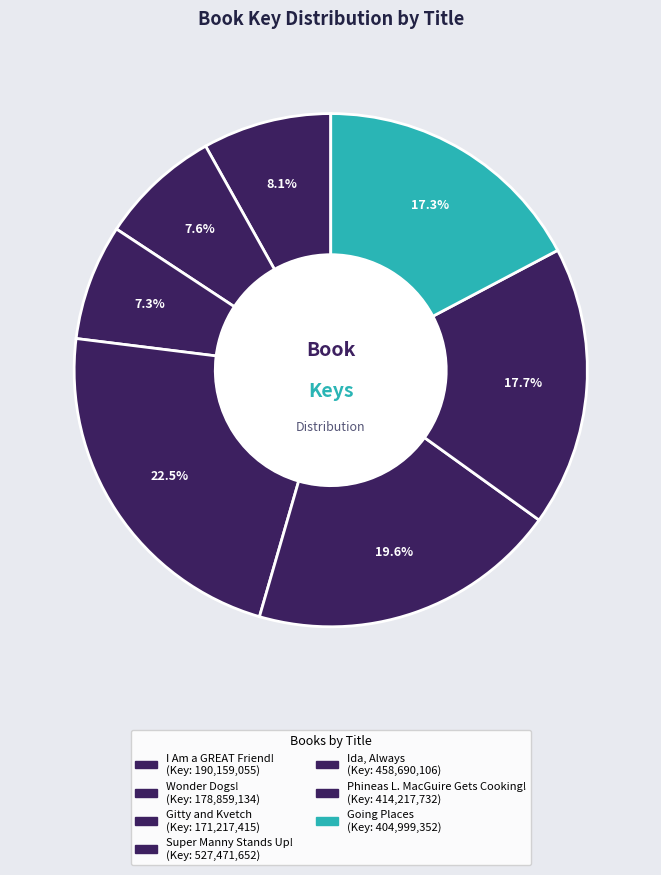

Is there any slice that represents more than half of the pie?

No